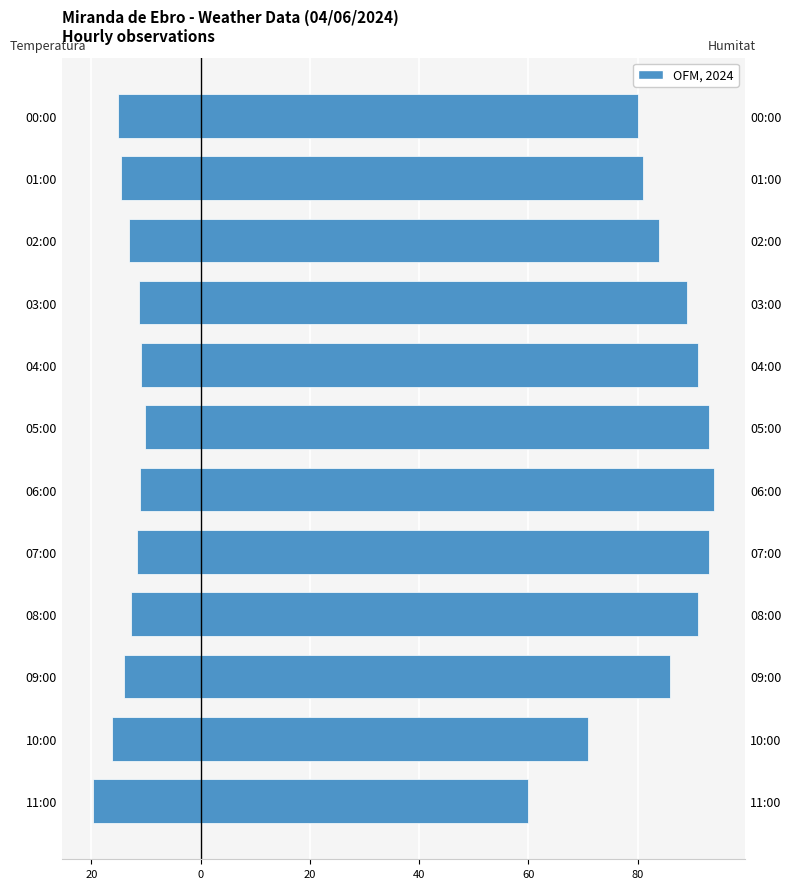

True or false: Humitat (%) has a value of 121.8 at 07:00.

False